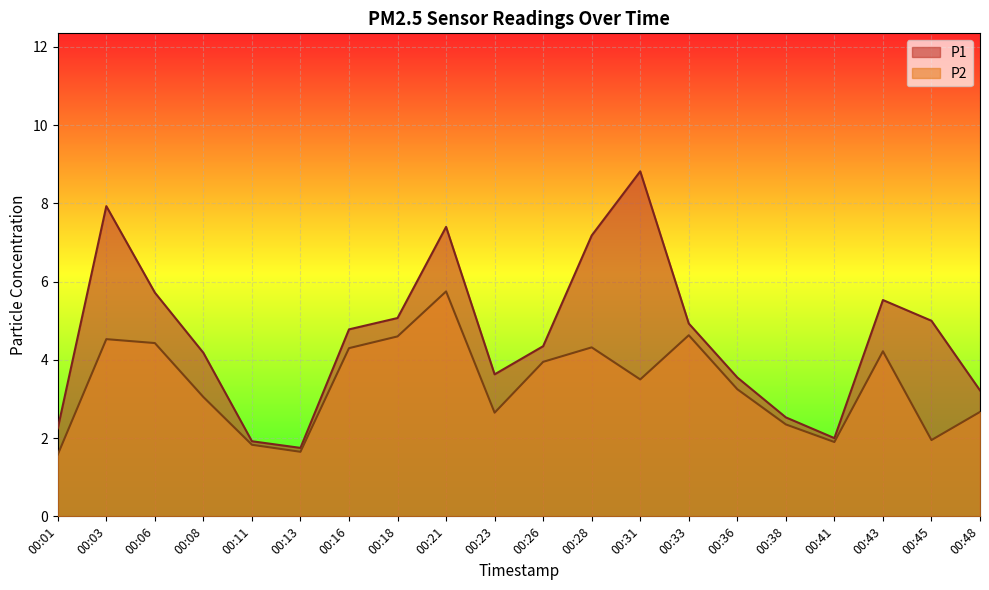

How many series are shown in this chart?

2